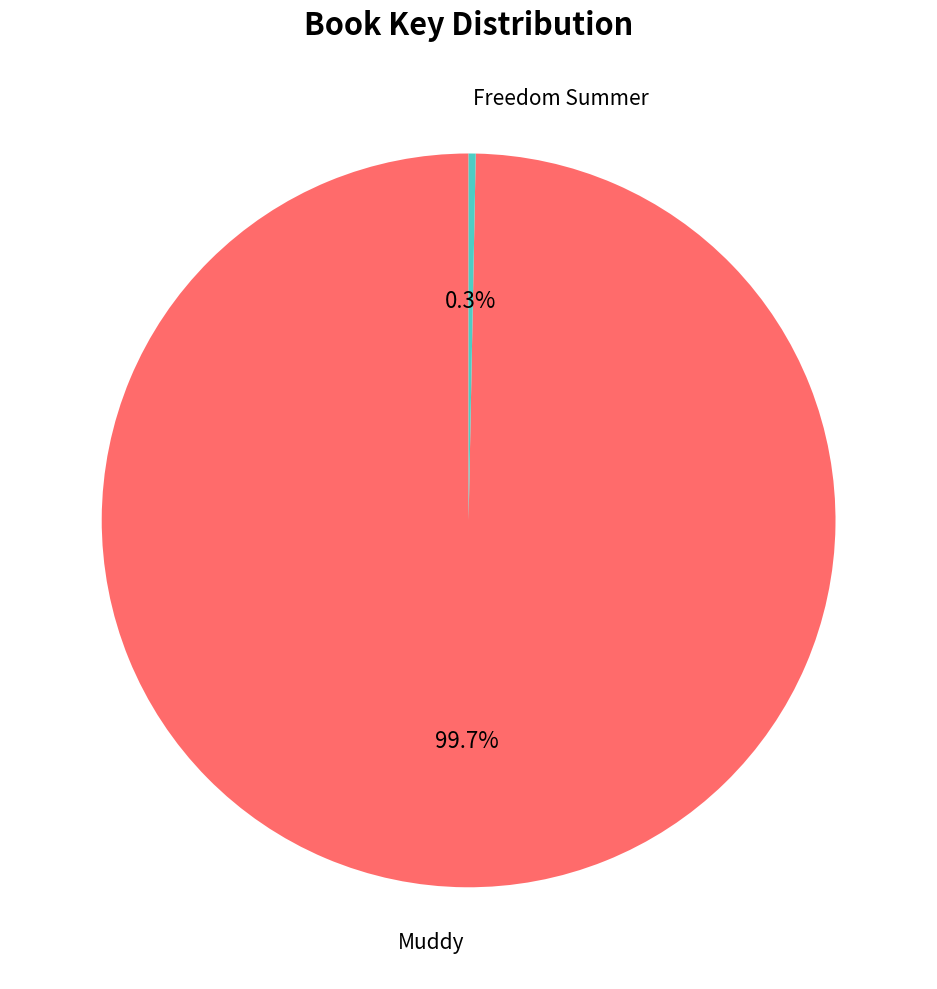

Does any single category account for the majority?

Yes